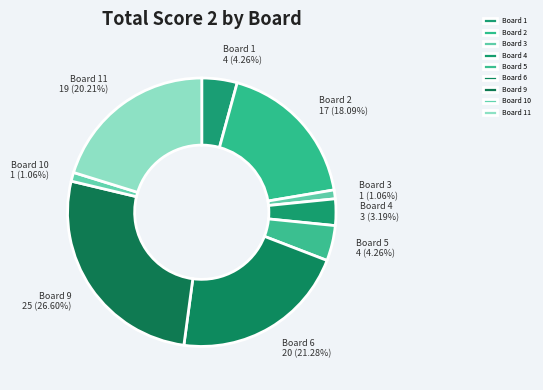

Is Board 11 the majority of the pie?

No